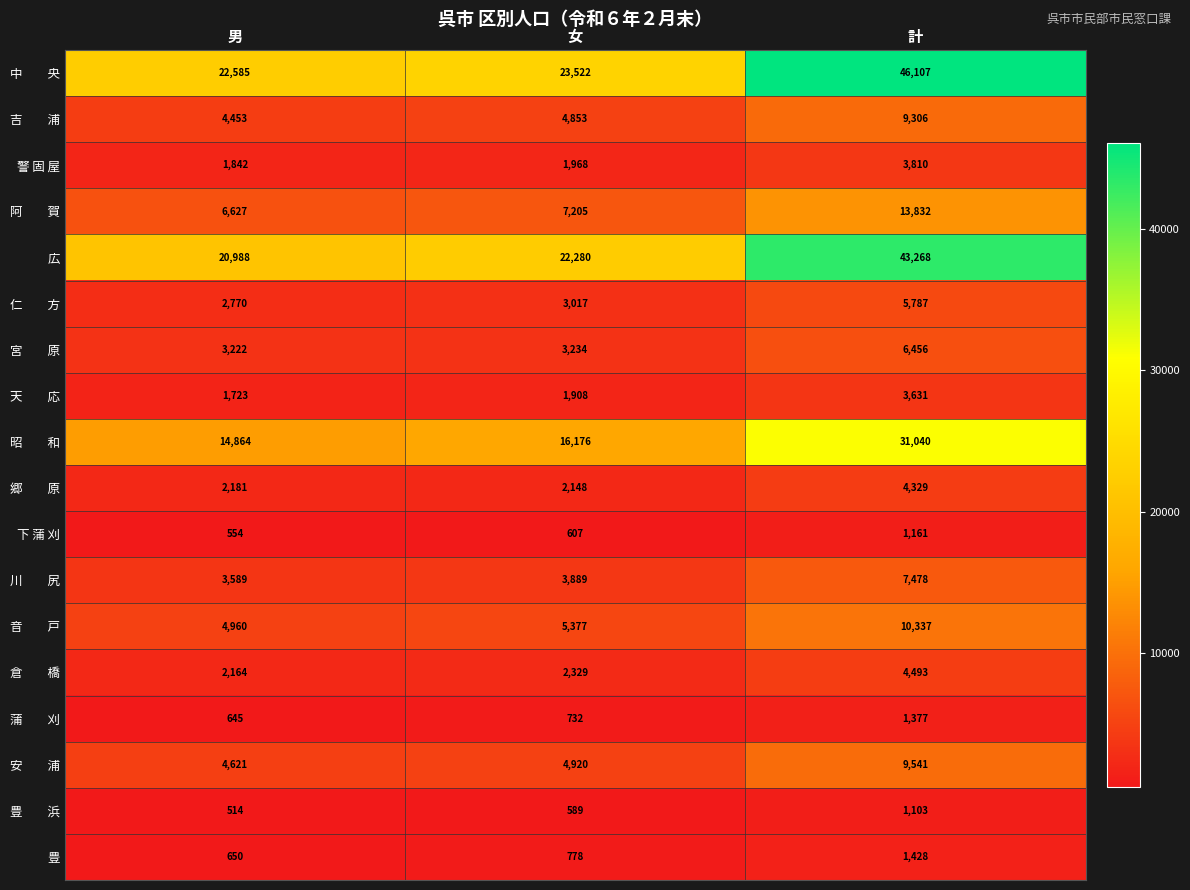

What is the sum of the 広 values at 計 and 男?

64256